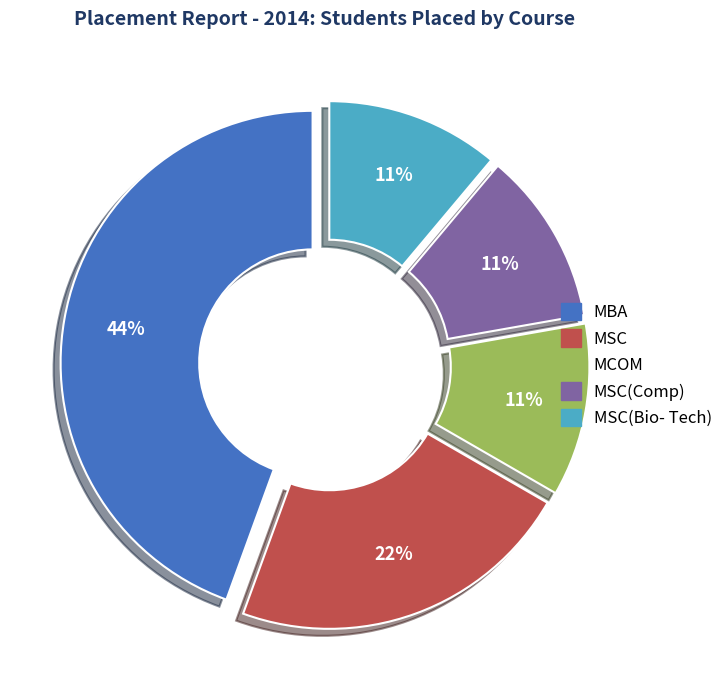

To the nearest percent, what is the average slice percentage?

20%